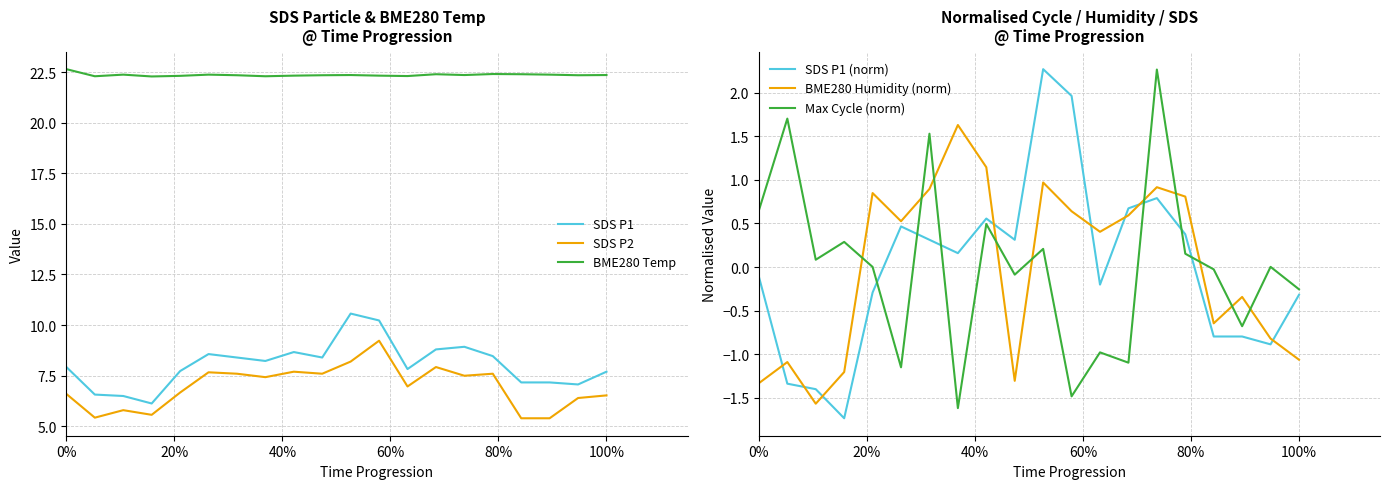

What is the minimum value for Max Cycle (norm)?

-1.6